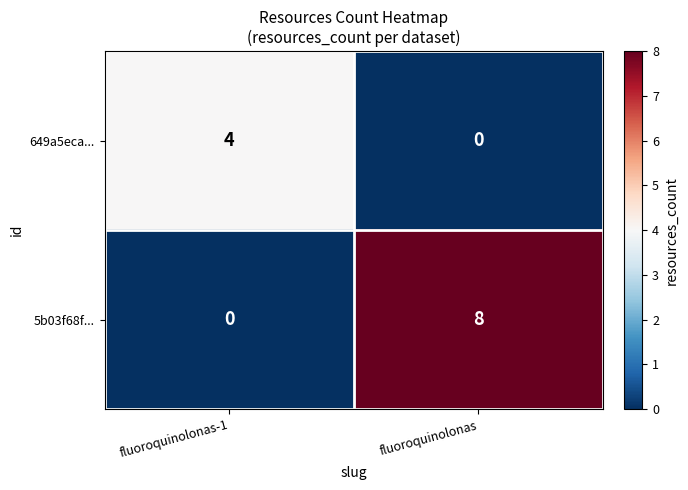

Rank the series by their maximum value, from highest to lowest.

5b03f68f..., 649a5eca...